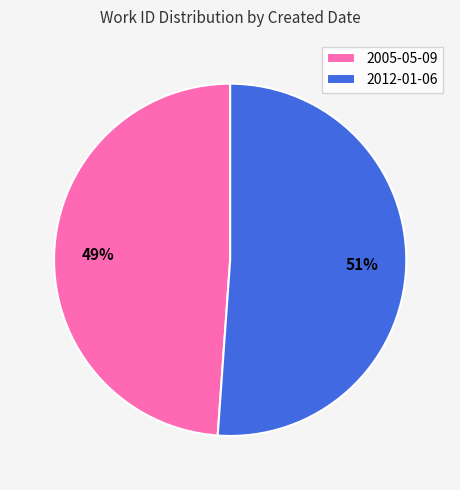

The 2012-01-06 slice represents 60% of the pie. True or false?

False